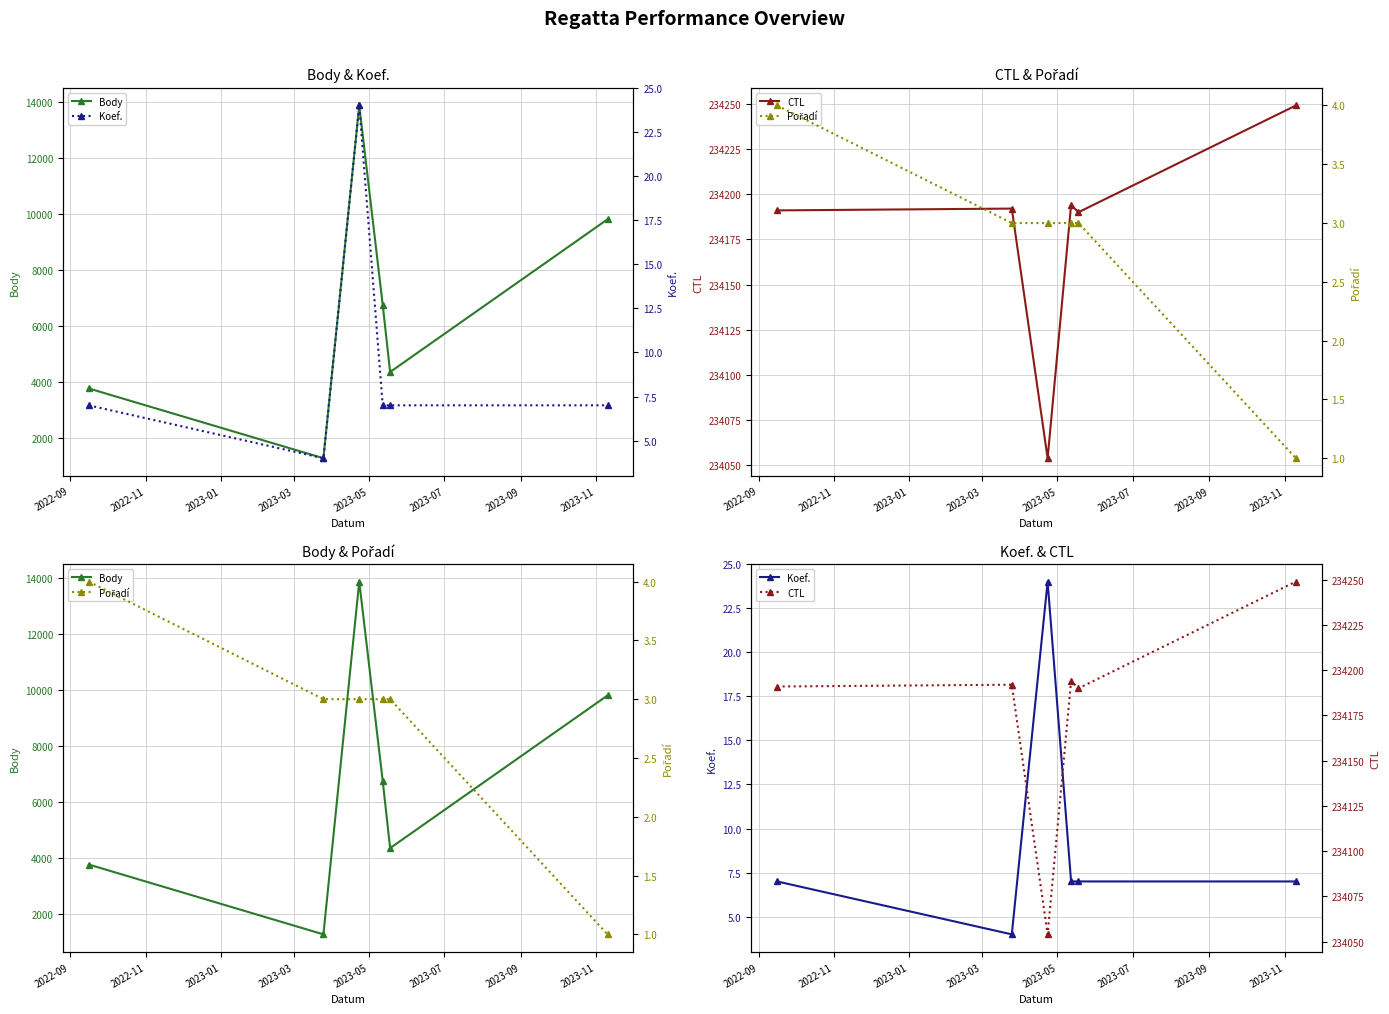

Which series changed the most between 2022-09 and 2022-11?

Body